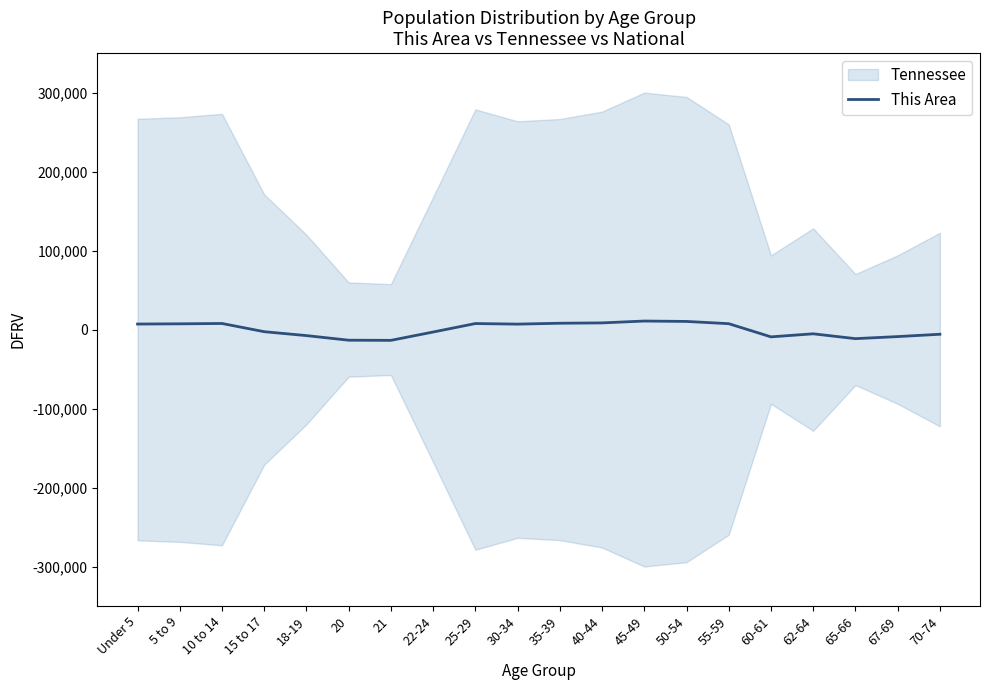

At which label does the data first exceed 6893?

Under 5